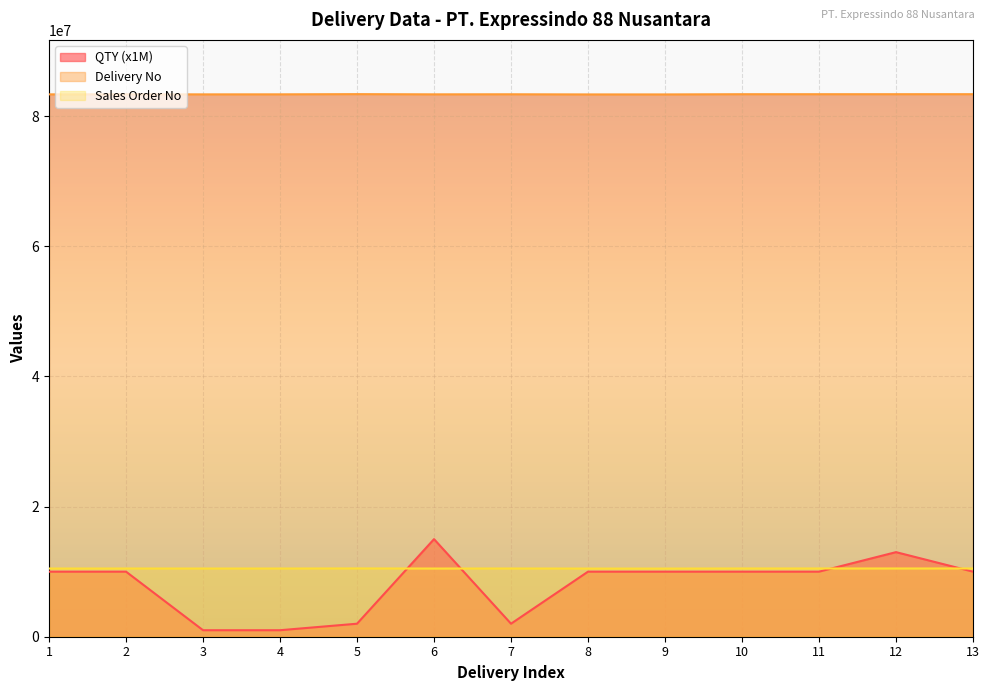

At 11, list the series in order from largest to smallest.

Delivery No, Sales Order No, QTY